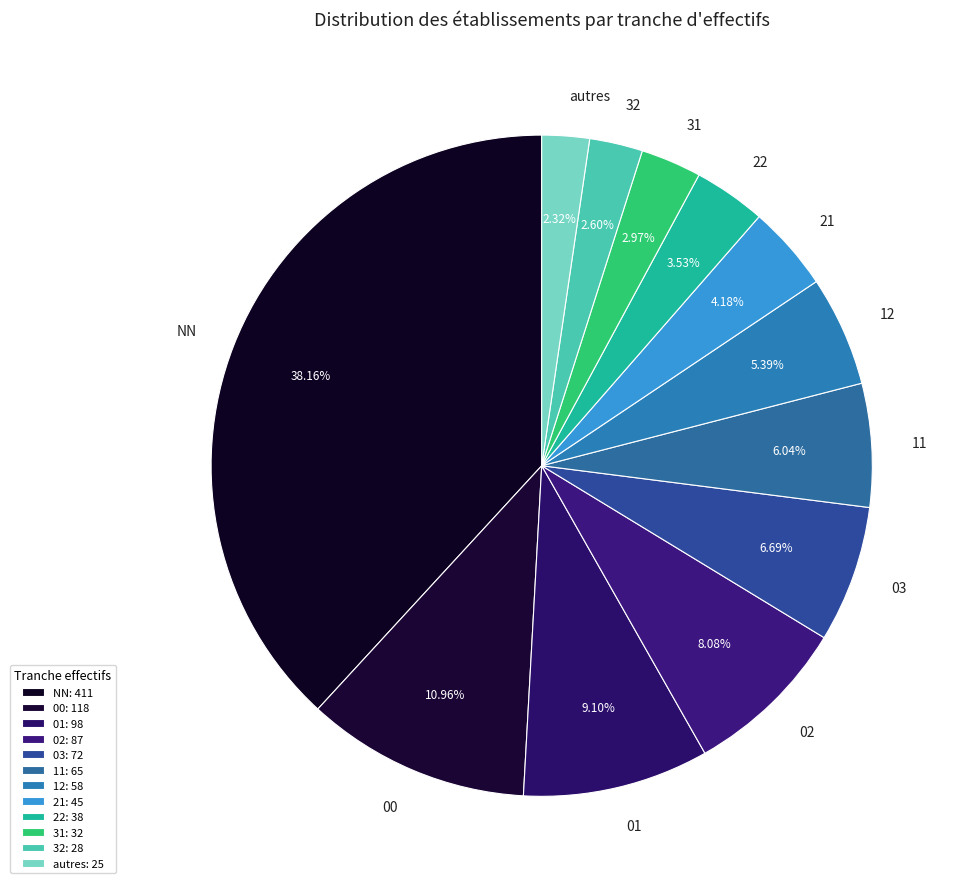

Does autres account for over 50% of the chart?

No